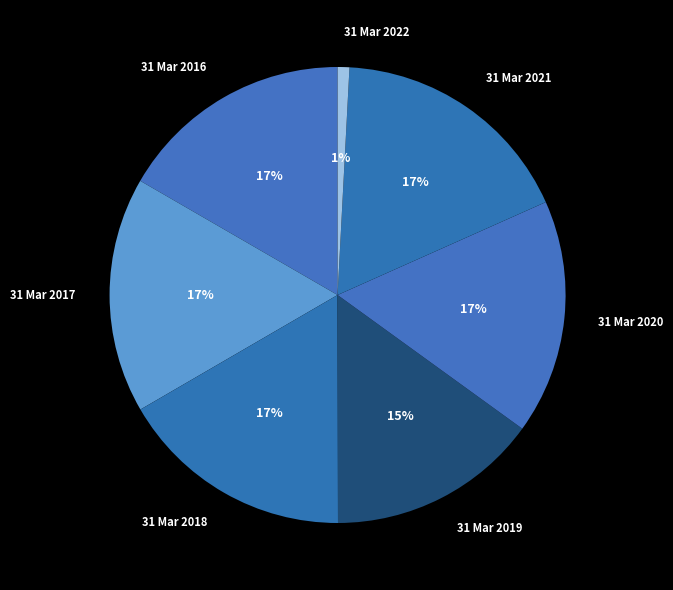

Count the number of slices in the pie.

7